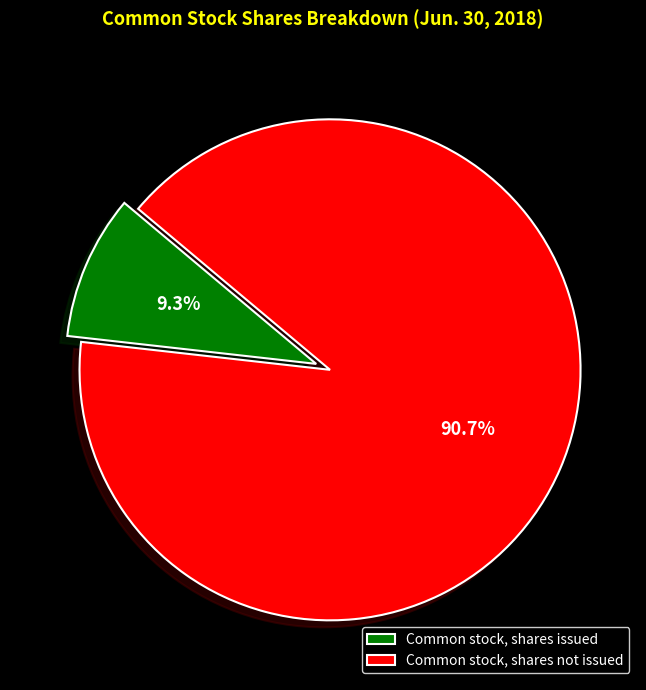

How many slices are in this pie chart?

2